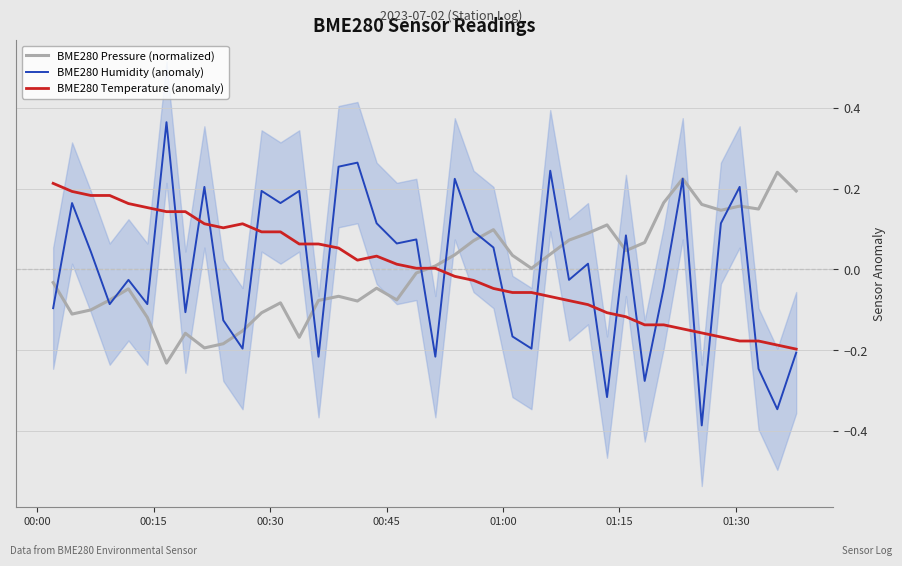

In BME280 Pressure (normalized), how many points are lower than both neighbors (excluding endpoints)?

10